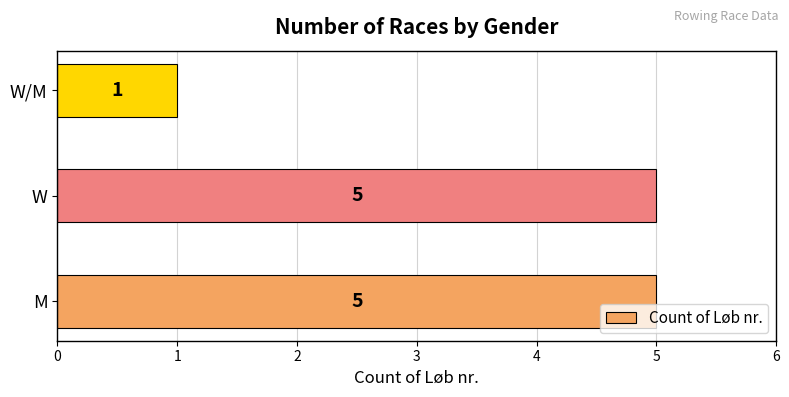

Reading bottom to top, what are all the values shown in this chart?

M=5	W=5	W/M=1